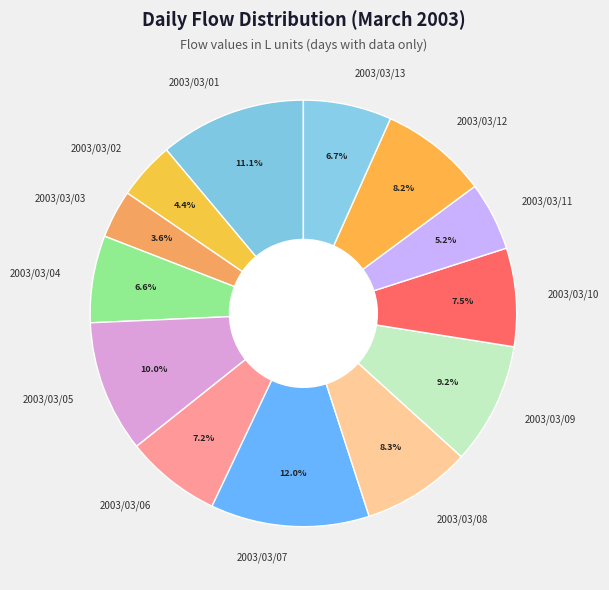

Does any single category account for the majority?

No